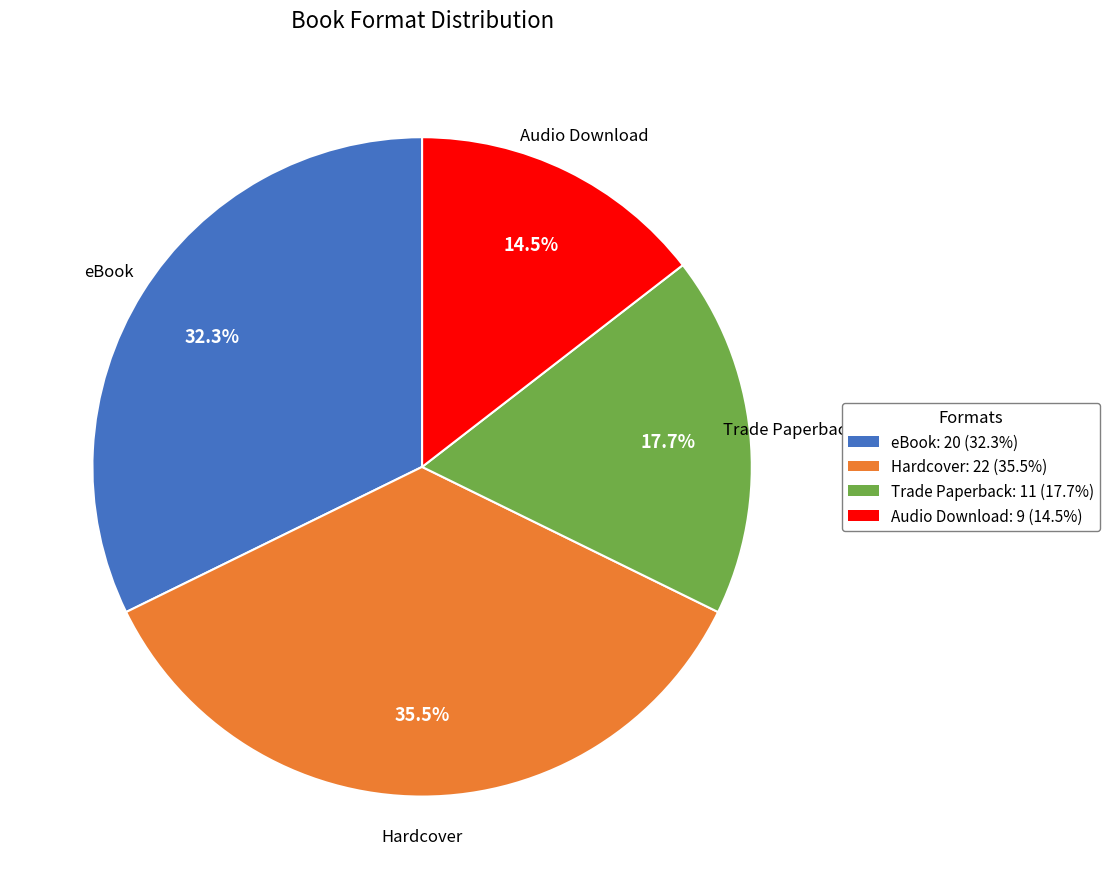

Count the number of slices in the pie.

4